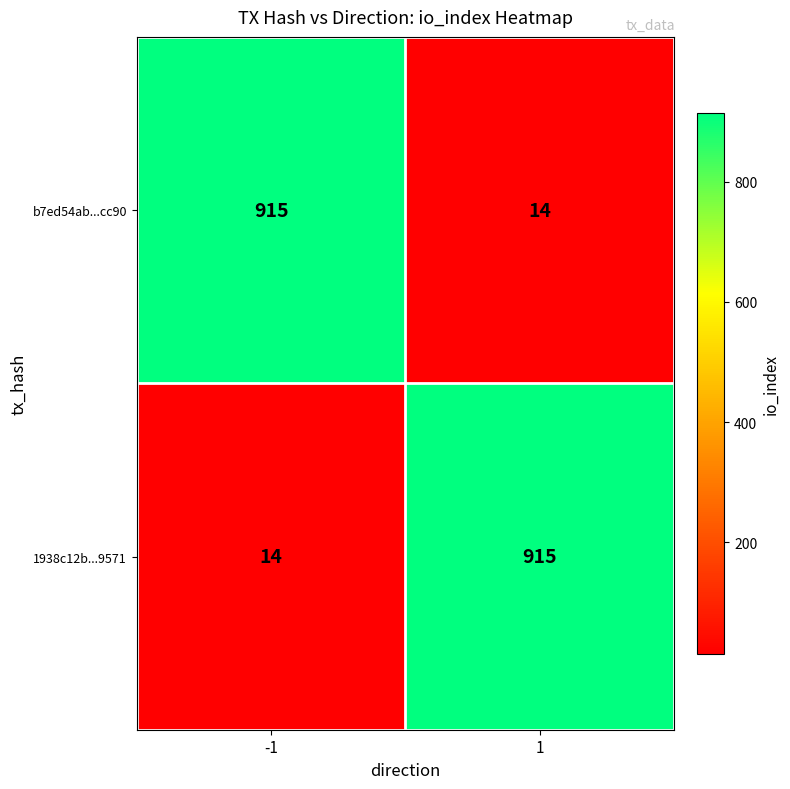

What is the total value across all series at -1?

929